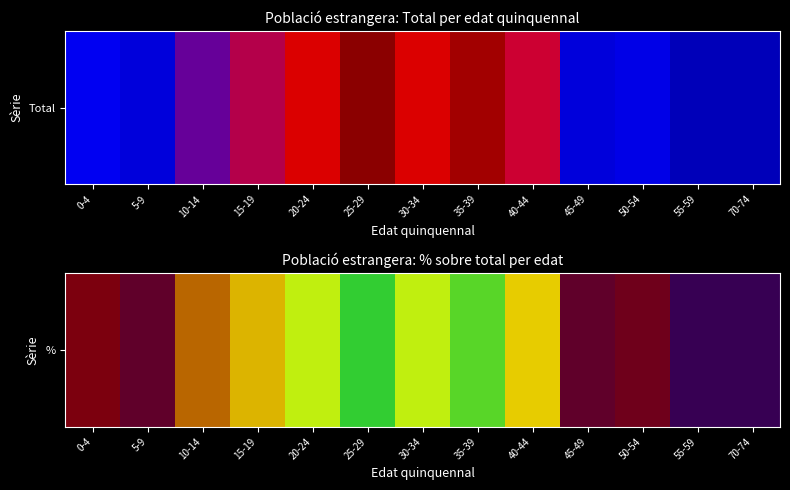

Reading left to right, list all the values displayed in this chart.

4.6	3.6	7.2	8.7	11.8	15.4	11.8	14.4	9.2	3.6	4.1	2.0	2.0